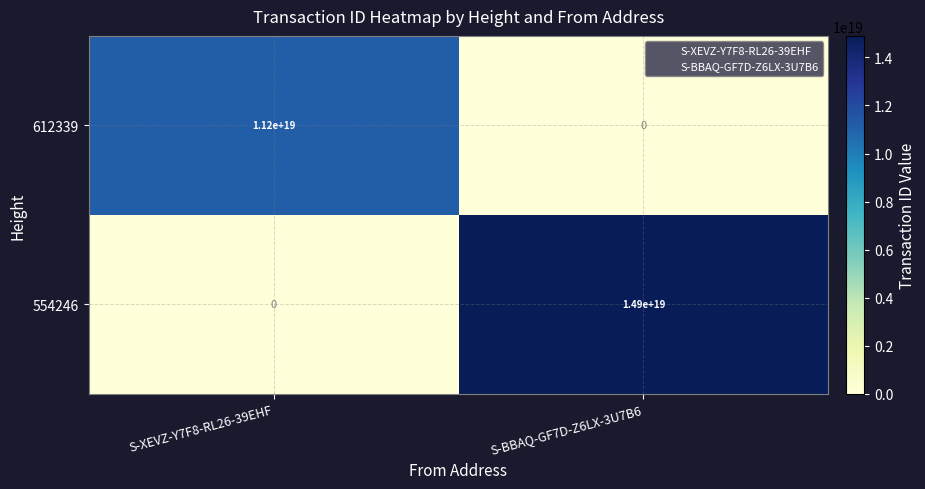

Where is 612339 nearest to the value 5600000000000000000?

S-XEVZ-Y7F8-RL26-39EHF